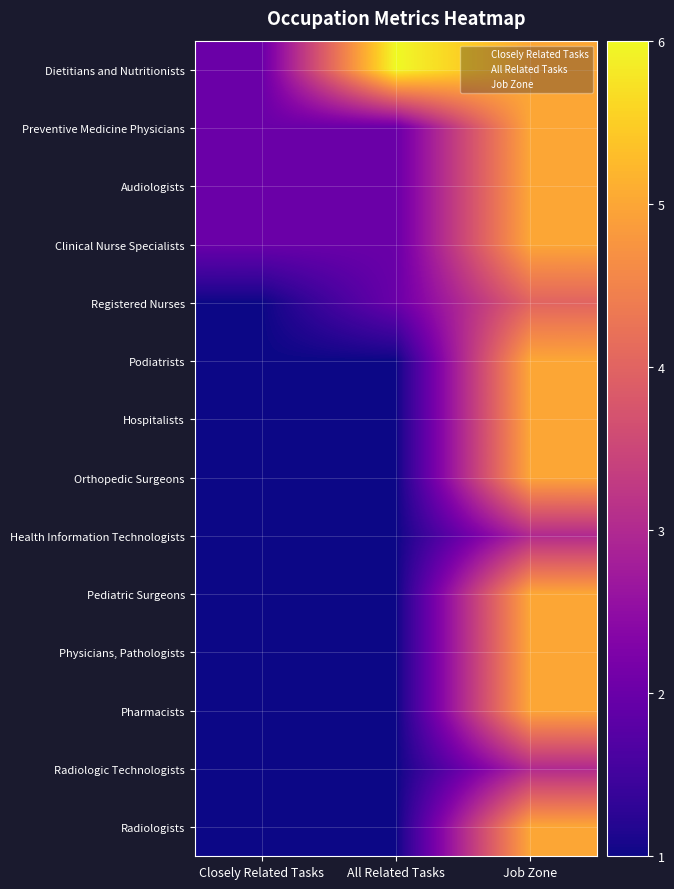

Reading right to left, extract all data points from this chart.

Dietitians and Nutritionists: Job Zone=5	All Related Tasks=6	Closely Related Tasks=2
Preventive Medicine Physicians: Job Zone=5	All Related Tasks=2	Closely Related Tasks=2
Audiologists: Job Zone=5	All Related Tasks=2	Closely Related Tasks=2
Clinical Nurse Specialists: Job Zone=5	All Related Tasks=2	Closely Related Tasks=2
Registered Nurses: Job Zone=4	All Related Tasks=2	Closely Related Tasks=1
Podiatrists: Job Zone=5	All Related Tasks=1	Closely Related Tasks=1
Hospitalists: Job Zone=5	All Related Tasks=1	Closely Related Tasks=1
Orthopedic Surgeons: Job Zone=5	All Related Tasks=1	Closely Related Tasks=1
Health Information Technologists: Job Zone=3	All Related Tasks=1	Closely Related Tasks=1
Pediatric Surgeons: Job Zone=5	All Related Tasks=1	Closely Related Tasks=1
Physicians, Pathologists: Job Zone=5	All Related Tasks=1	Closely Related Tasks=1
Pharmacists: Job Zone=5	All Related Tasks=1	Closely Related Tasks=1
Radiologic Technologists: Job Zone=3	All Related Tasks=1	Closely Related Tasks=1
Radiologists: Job Zone=5	All Related Tasks=1	Closely Related Tasks=1